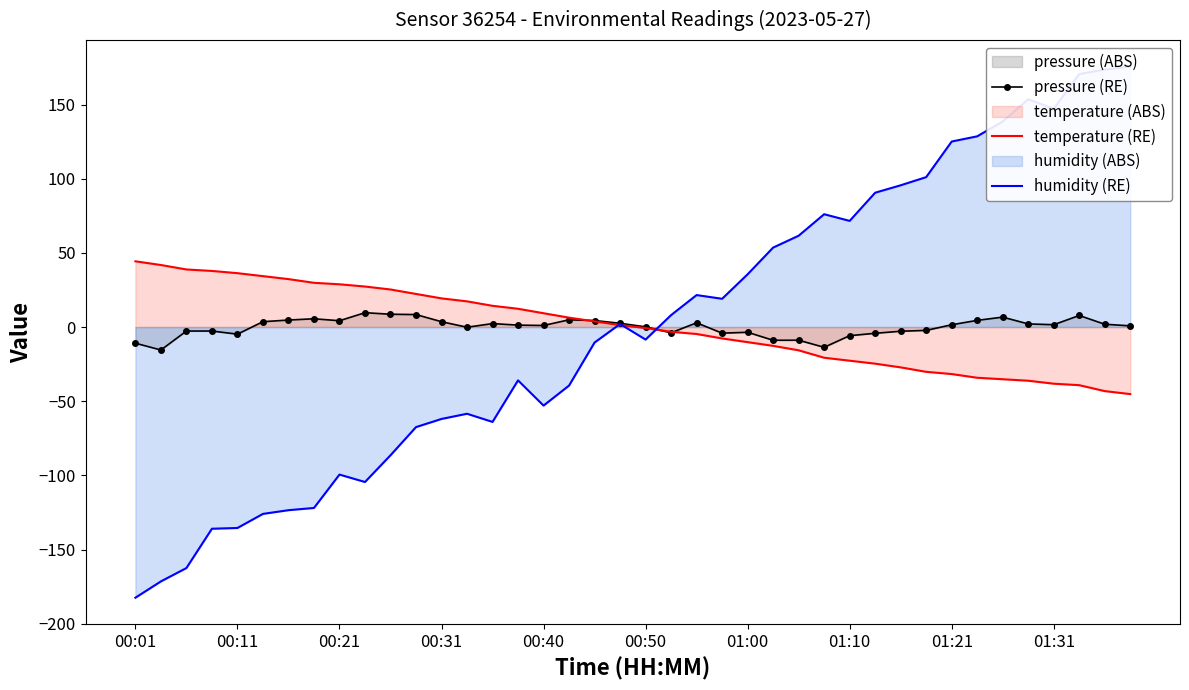

What is the difference between the maximum and minimum values in the temperature (RE) series?

89.5